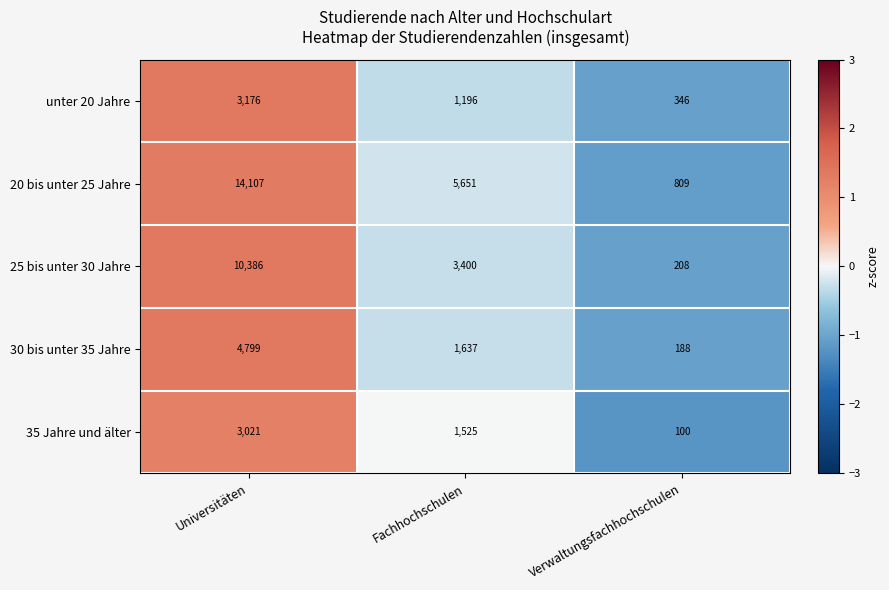

At Verwaltungsfachhochschulen, list the series in order from largest to smallest.

20 bis unter 25 Jahre, unter 20 Jahre, 25 bis unter 30 Jahre, 30 bis unter 35 Jahre, 35 Jahre und älter